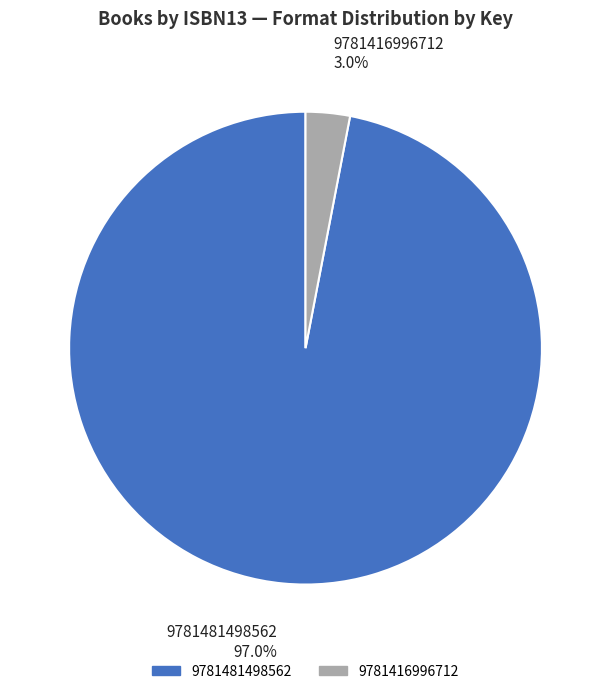

Is 9781481498562 the majority of the pie?

Yes